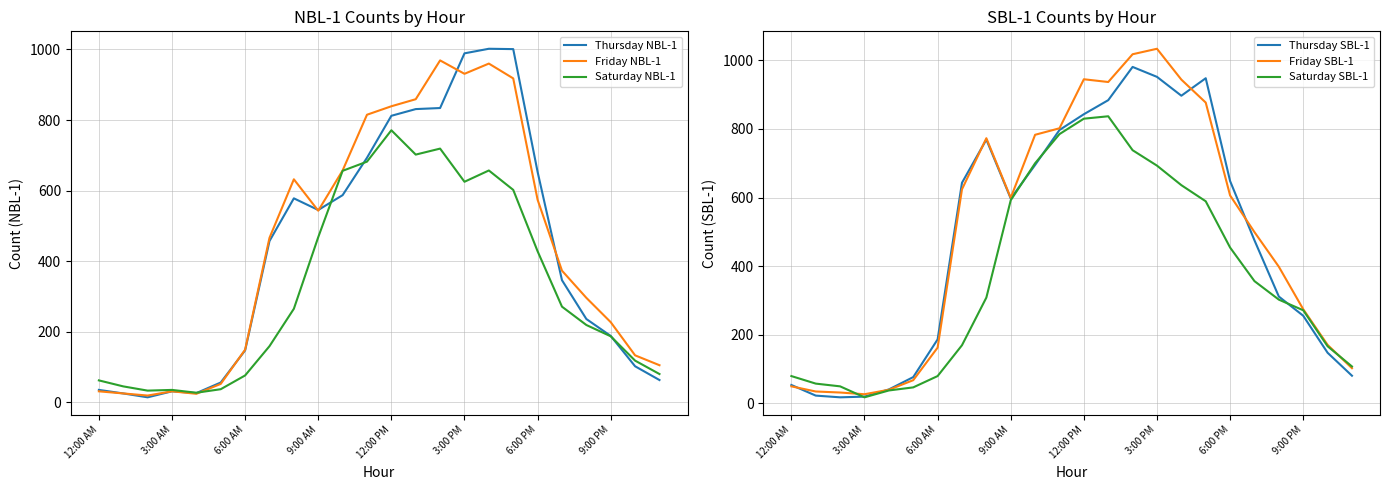

What is the minimum value for Saturday NBL-1?

27